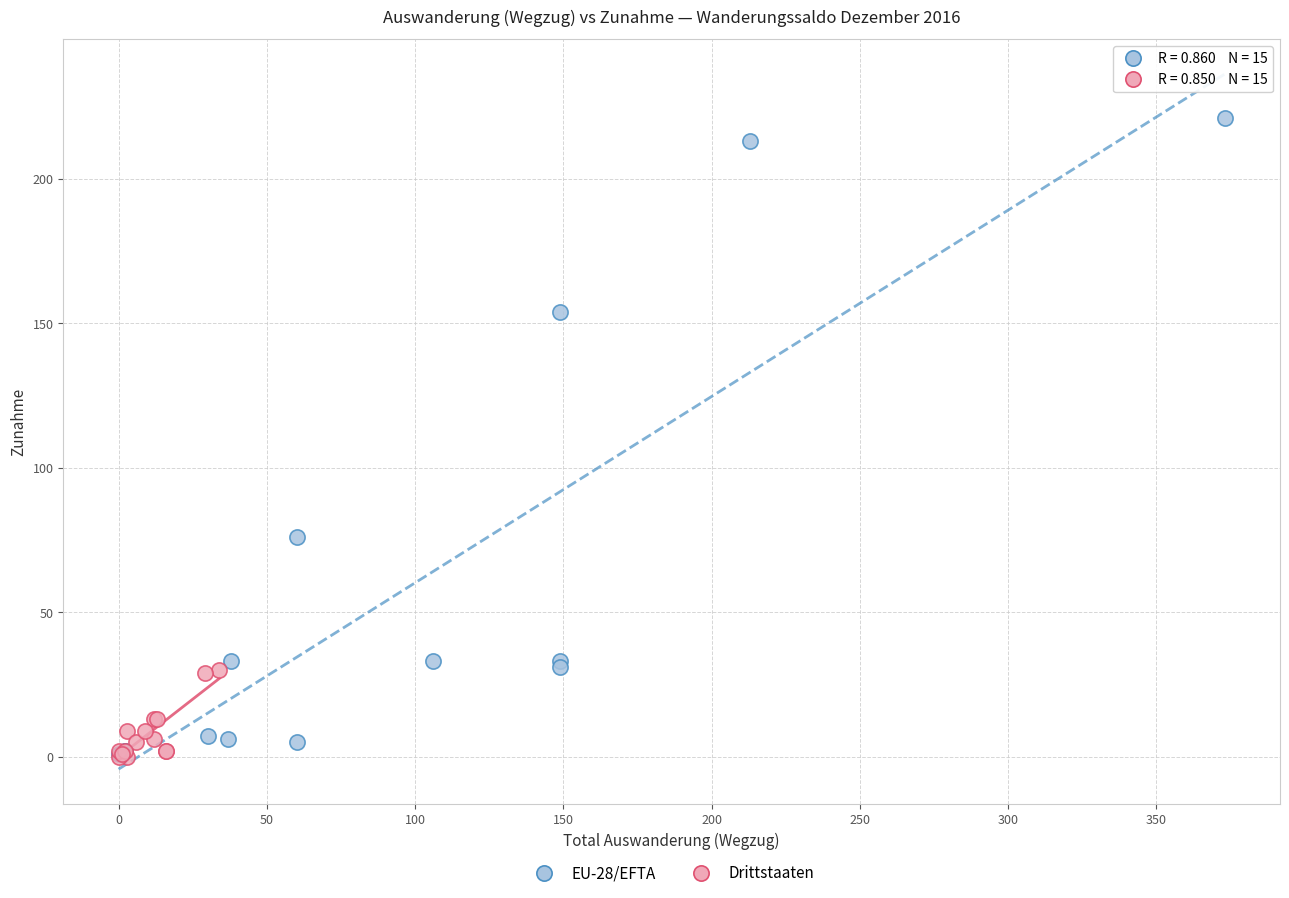

Which series has the widest spread of Y values?

EU-28/EFTA